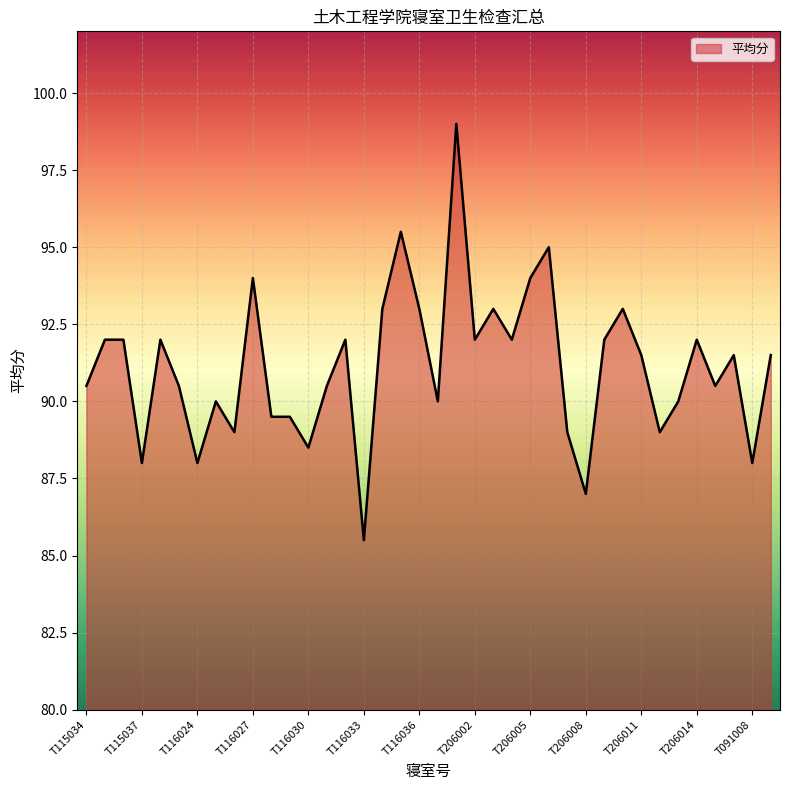

Reading right to left, what are all the values shown in this chart?

91.5	88.0	91.5	90.5	92.0	90.0	89.0	91.5	93.0	92.0	87.0	89.0	95.0	94.0	92.0	93.0	92.0	99.0	90.0	93.0	95.5	93.0	85.5	92.0	90.5	88.5	89.5	89.5	94.0	89.0	90.0	88.0	90.5	92.0	88.0	92.0	92.0	90.5